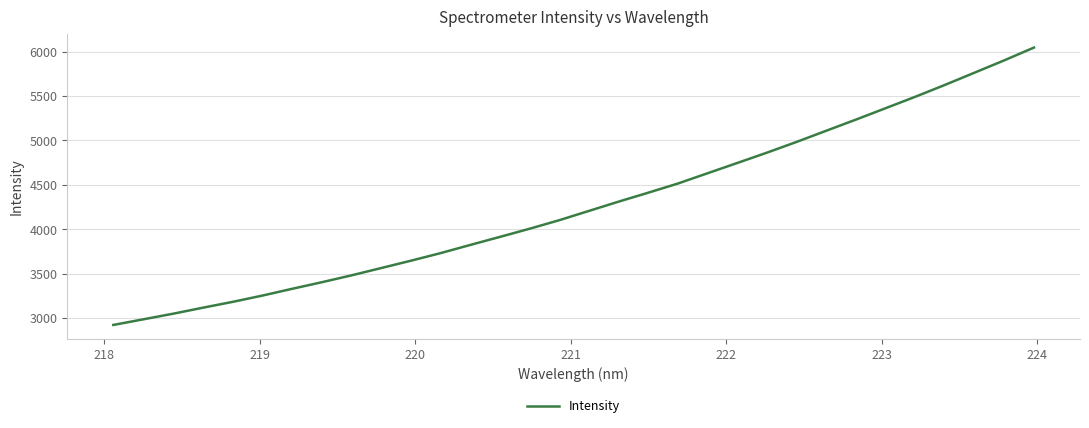

What is the smallest value displayed?

2920.9